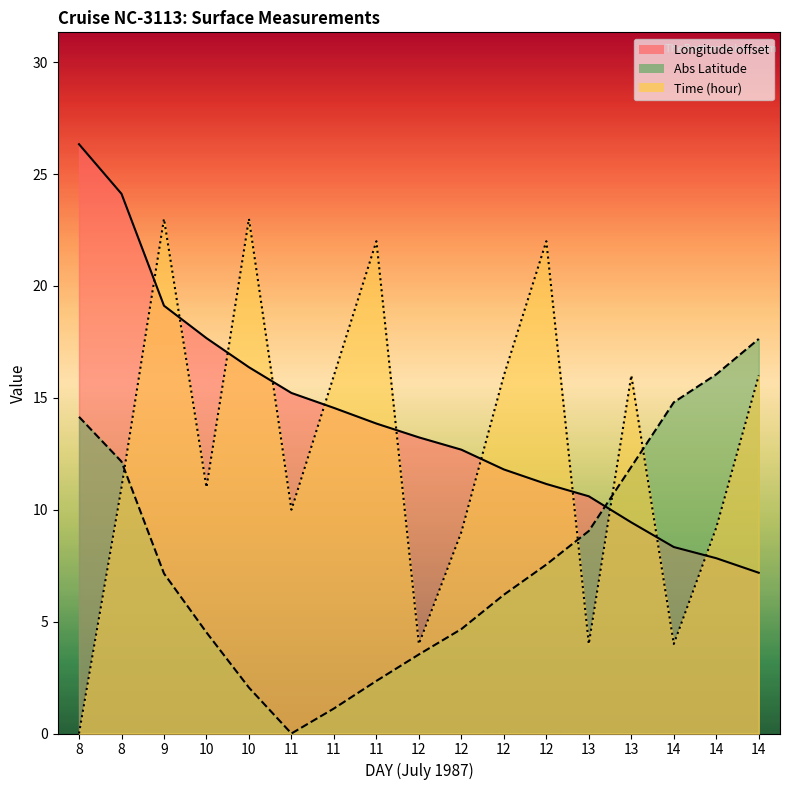

The value of LATITUDE at 13 is 7.4. True or false?

False